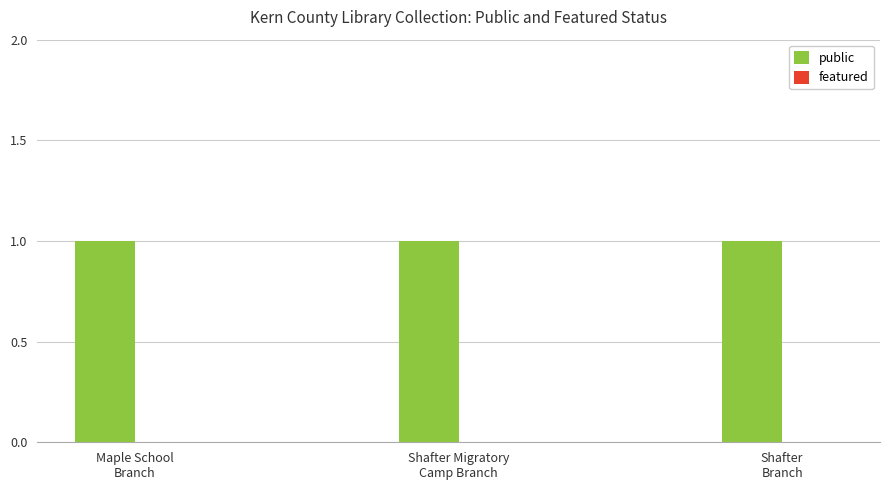

At how many categories does at least one series exceed 0?

3